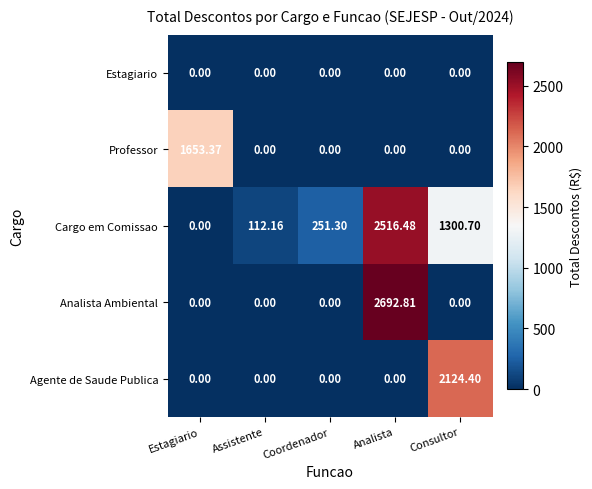

What is the total value across all series at Consultor?

3425.1